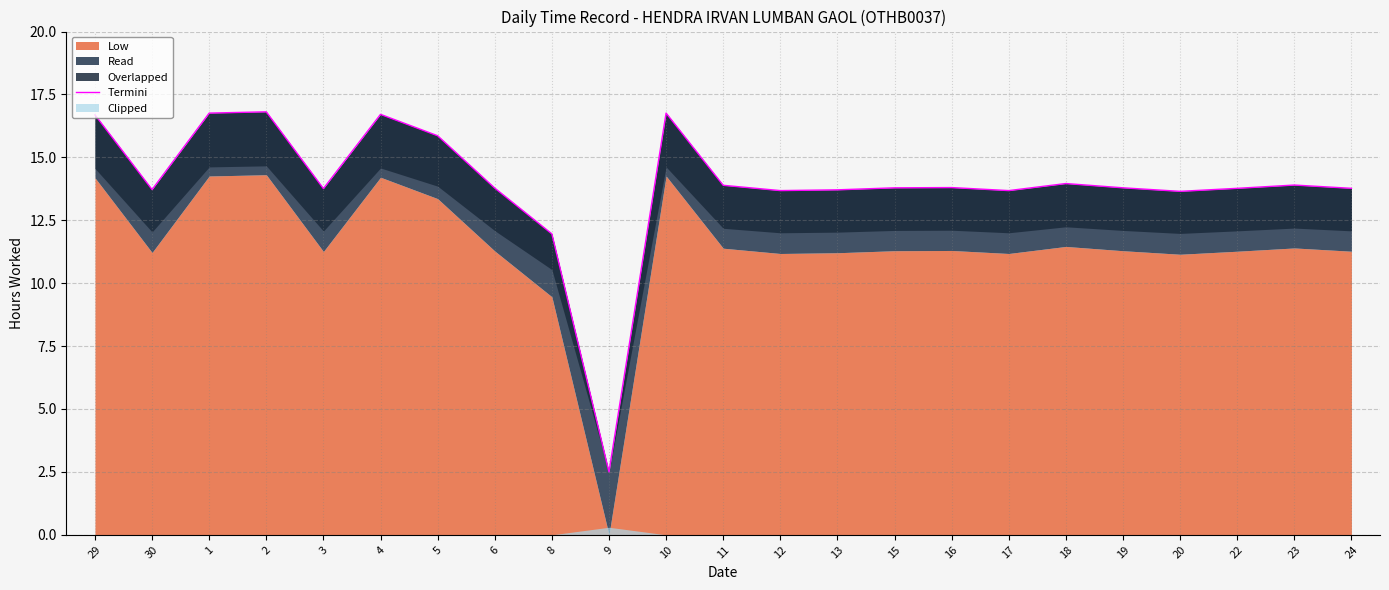

Reading right to left, list all the values displayed in this chart.

24=13.8	23=13.9	22=13.8	20=13.7	19=13.8	18=14.0	17=13.7	16=13.8	15=13.8	13=13.7	12=13.7	11=13.9	10=16.8	9=2.5	8=12.0	6=13.8	5=15.9	4=16.7	3=13.8	2=16.8	1=16.8	30=13.7	29=16.7